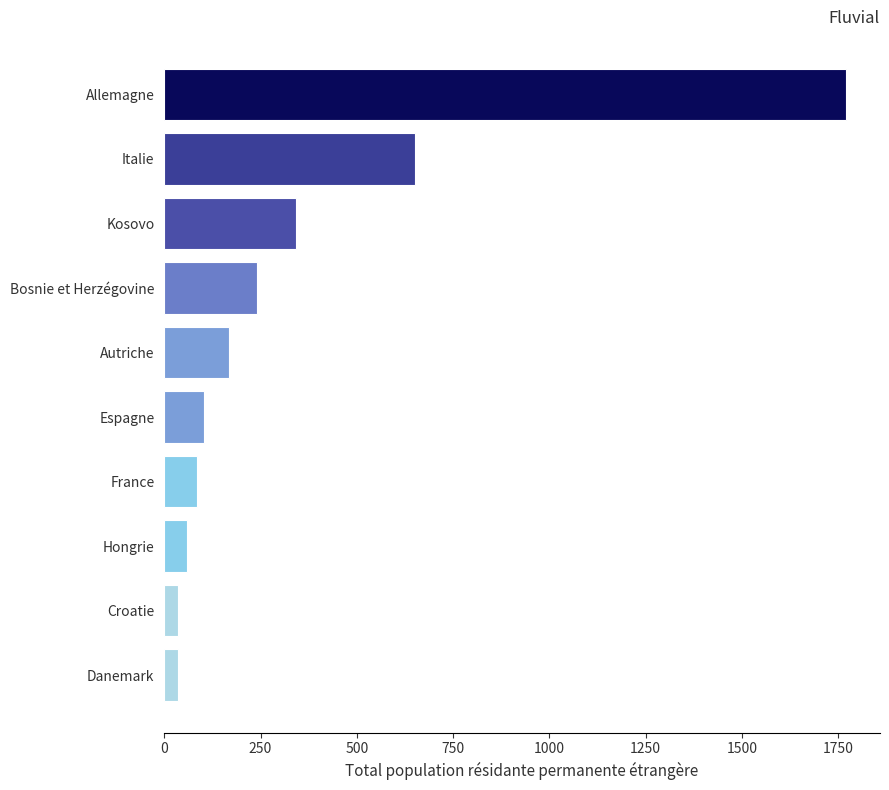

Count the number of categories in the chart.

10